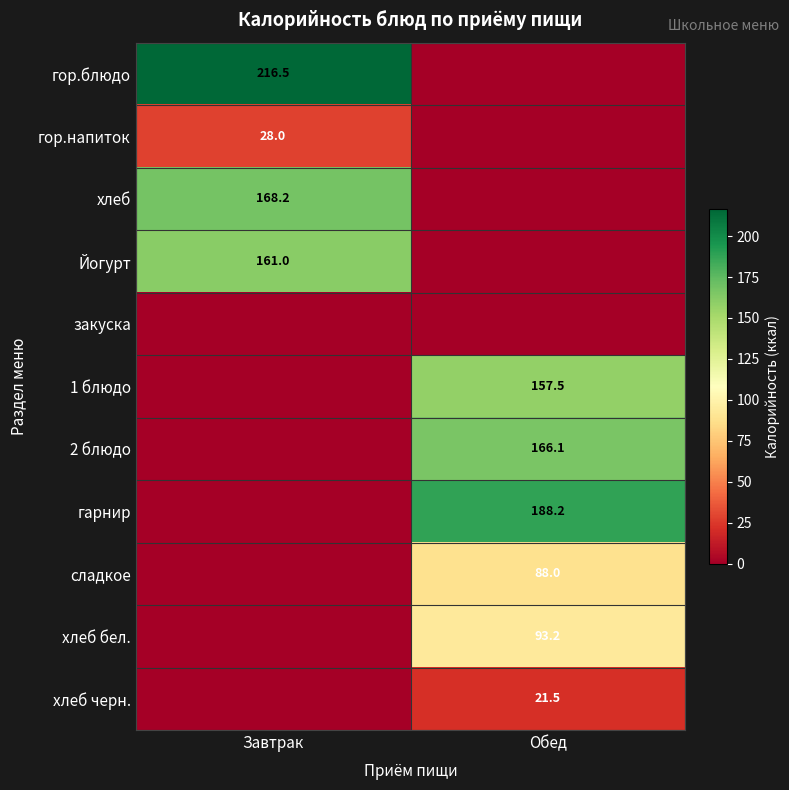

The гарнир series shows 188.2 at Обед. True or false?

True